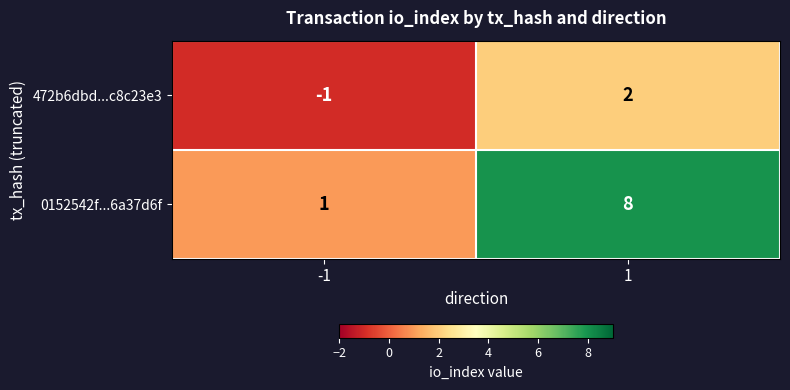

What value does the 0152542f...6a37d6f series have at 1?

8